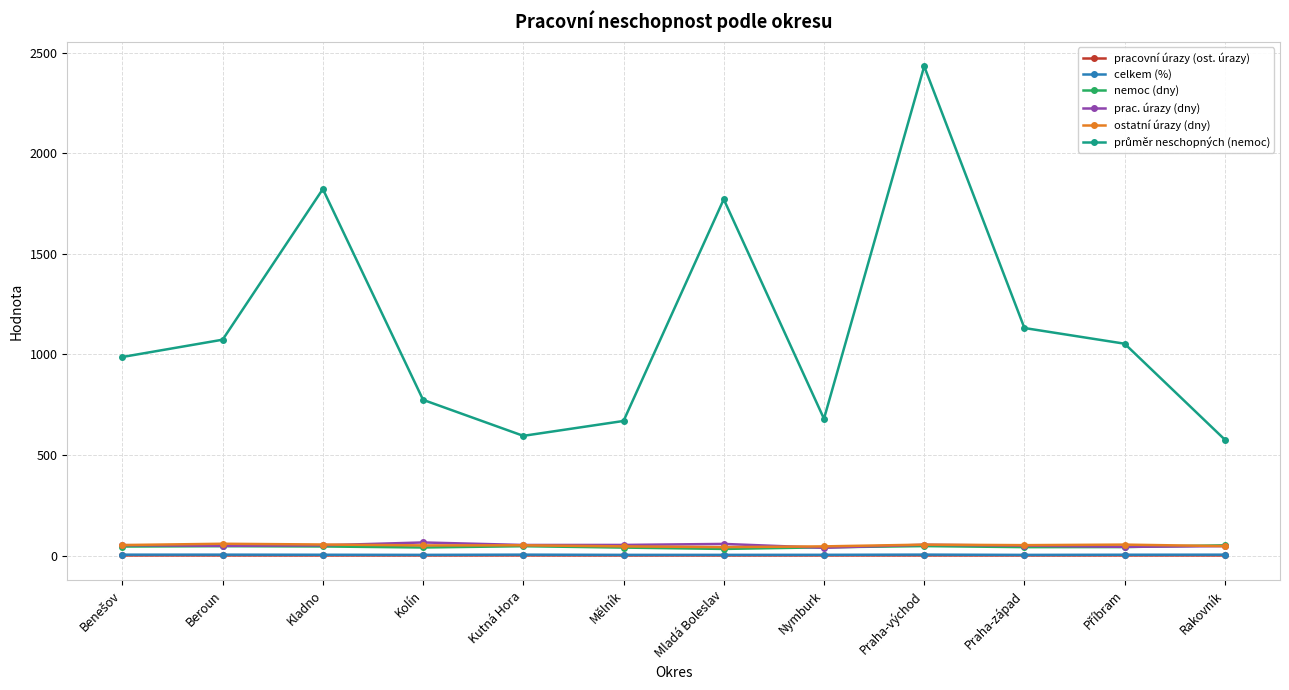

At which category does the chart reach its peak across all series?

Praha-východ